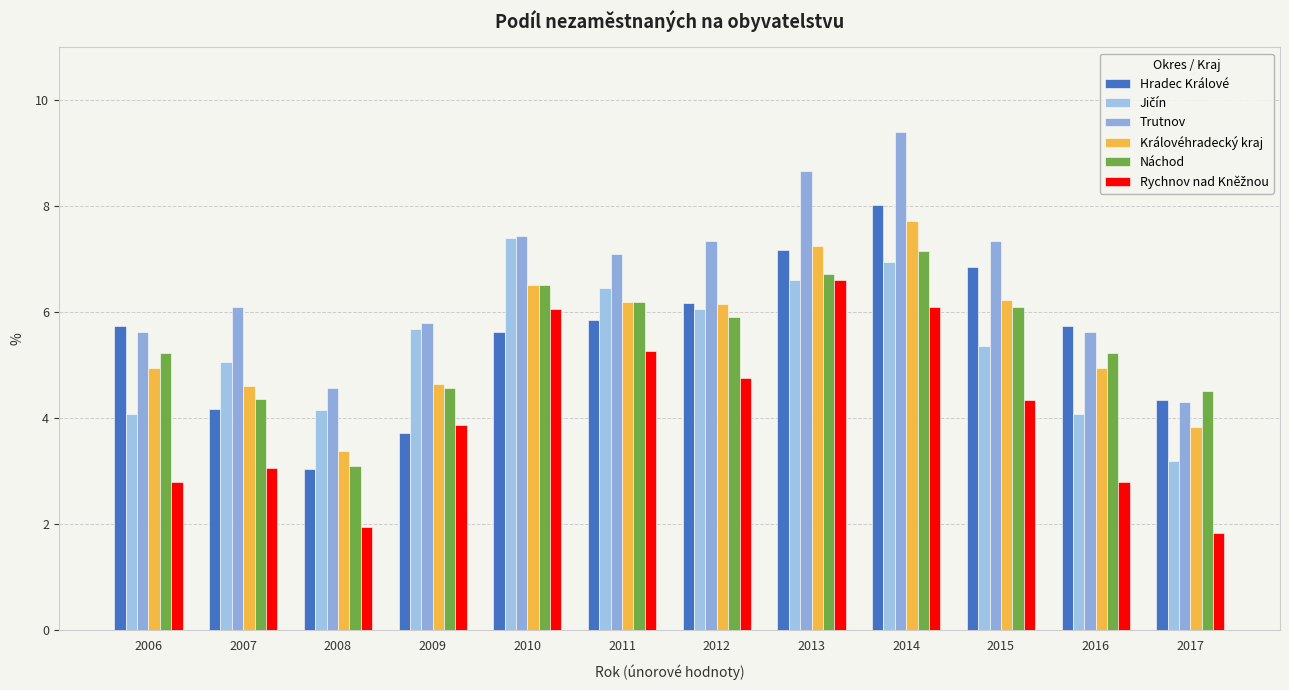

Between 2011 and 2009, which is larger?

2011